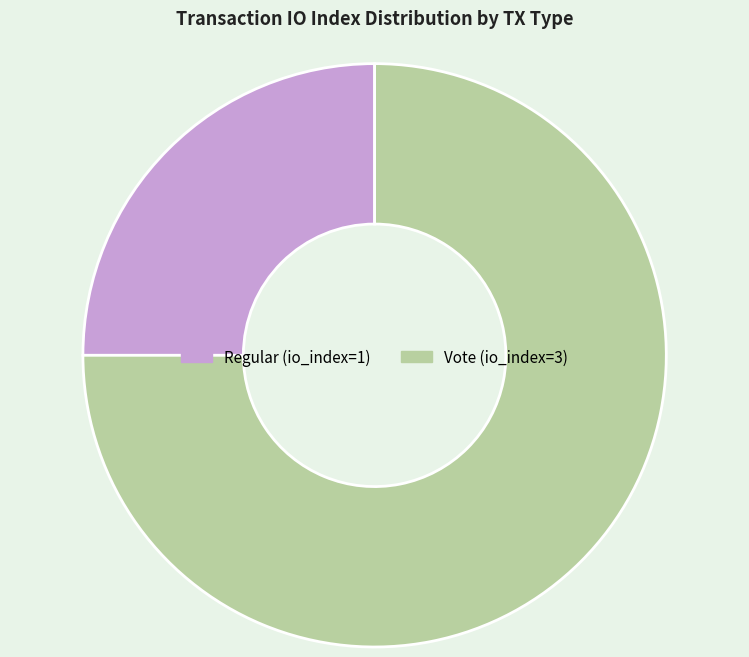

Is Vote (io_index=3) the majority of the pie?

Yes